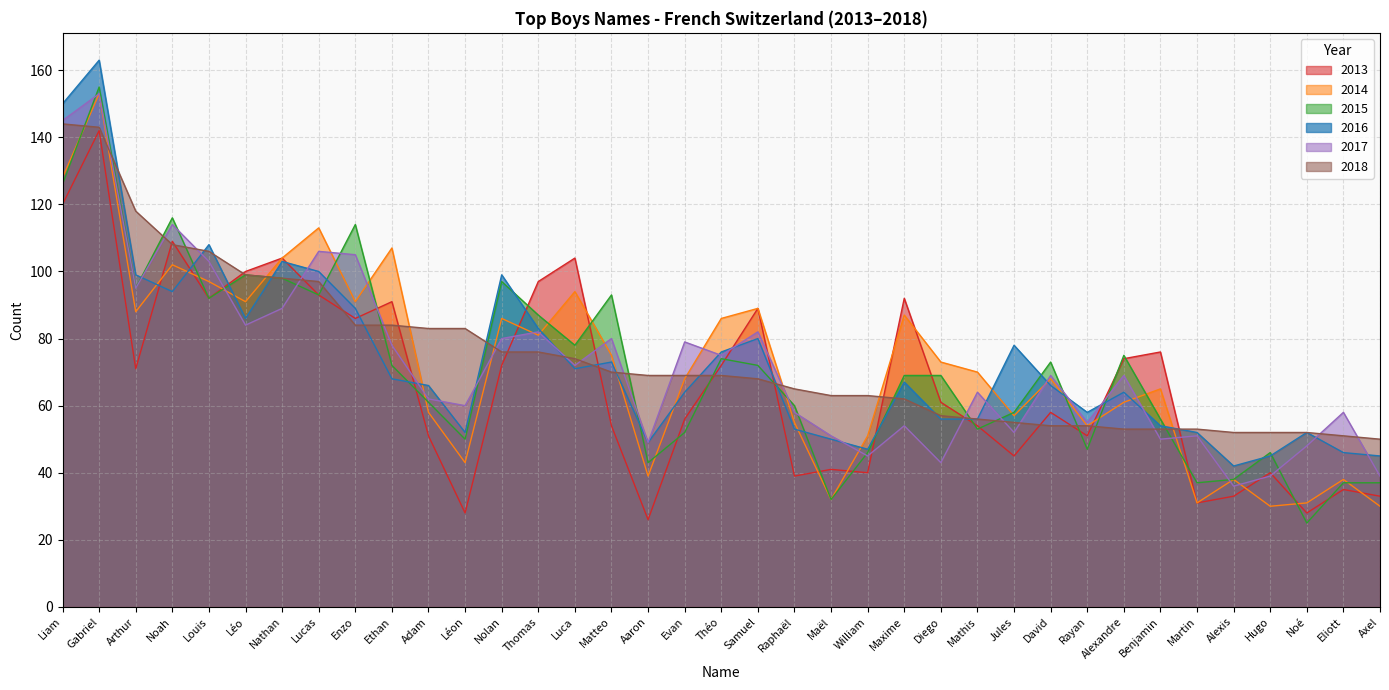

Reading left to right, transcribe all the data shown in this chart.

2015: Liam=126	Gabriel=155	Arthur=95	Noah=116	Louis=92	Léo=99	Nathan=98	Lucas=93	Enzo=114	Ethan=72	Adam=61	Léon=50	Nolan=97	Thomas=87	Luca=78	Matteo=93	Aaron=43	Evan=52	Théo=74	Samuel=72	Raphaël=60	Maël=32	William=46	Maxime=69	Diego=69	Mathis=53	Jules=58	David=73	Rayan=47	Alexandre=75	Benjamin=56	Martin=37	Alexis=38	Hugo=46	Noé=25	Eliott=37	Axel=37
2016: Liam=150	Gabriel=163	Arthur=99	Noah=94	Louis=108	Léo=86	Nathan=103	Lucas=100	Enzo=89	Ethan=68	Adam=66	Léon=52	Nolan=99	Thomas=83	Luca=71	Matteo=73	Aaron=49	Evan=64	Théo=76	Samuel=80	Raphaël=53	Maël=50	William=47	Maxime=67	Diego=56	Mathis=56	Jules=78	David=66	Rayan=58	Alexandre=64	Benjamin=54	Martin=52	Alexis=42	Hugo=45	Noé=52	Eliott=46	Axel=45
2017: Liam=145	Gabriel=153	Arthur=95	Noah=114	Louis=103	Léo=84	Nathan=89	Lucas=106	Enzo=105	Ethan=78	Adam=62	Léon=60	Nolan=80	Thomas=82	Luca=72	Matteo=80	Aaron=49	Evan=79	Théo=75	Samuel=82	Raphaël=58	Maël=51	William=45	Maxime=54	Diego=43	Mathis=64	Jules=52	David=69	Rayan=55	Alexandre=69	Benjamin=50	Martin=51	Alexis=36	Hugo=39	Noé=48	Eliott=58	Axel=39
2018: Liam=144	Gabriel=143	Arthur=118	Noah=108	Louis=106	Léo=99	Nathan=98	Lucas=97	Enzo=84	Ethan=84	Adam=83	Léon=83	Nolan=76	Thomas=76	Luca=74	Matteo=70	Aaron=69	Evan=69	Théo=69	Samuel=68	Raphaël=65	Maël=63	William=63	Maxime=62	Diego=57	Mathis=56	Jules=55	David=54	Rayan=54	Alexandre=53	Benjamin=53	Martin=53	Alexis=52	Hugo=52	Noé=52	Eliott=51	Axel=50
2013: Liam=120	Gabriel=142	Arthur=71	Noah=109	Louis=92	Léo=100	Nathan=104	Lucas=93	Enzo=86	Ethan=91	Adam=51	Léon=28	Nolan=72	Thomas=97	Luca=104	Matteo=54	Aaron=26	Evan=56	Théo=72	Samuel=89	Raphaël=39	Maël=41	William=40	Maxime=92	Diego=61	Mathis=54	Jules=45	David=58	Rayan=51	Alexandre=74	Benjamin=76	Martin=31	Alexis=33	Hugo=40	Noé=28	Eliott=35	Axel=33
2014: Liam=128	Gabriel=153	Arthur=88	Noah=102	Louis=97	Léo=91	Nathan=104	Lucas=113	Enzo=91	Ethan=107	Adam=58	Léon=43	Nolan=86	Thomas=81	Luca=94	Matteo=75	Aaron=39	Evan=68	Théo=86	Samuel=89	Raphaël=55	Maël=32	William=51	Maxime=87	Diego=73	Mathis=70	Jules=57	David=68	Rayan=54	Alexandre=61	Benjamin=65	Martin=31	Alexis=38	Hugo=30	Noé=31	Eliott=38	Axel=30